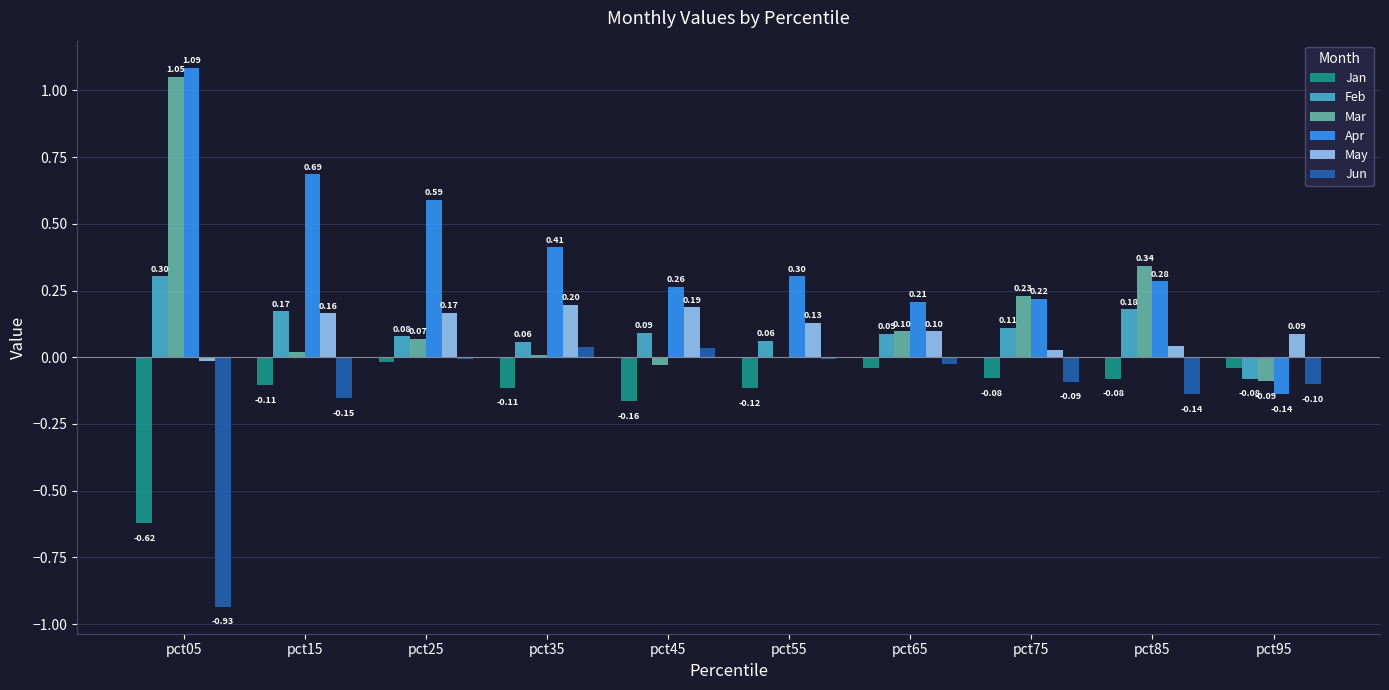

Which series has the widest spread of values?

Apr